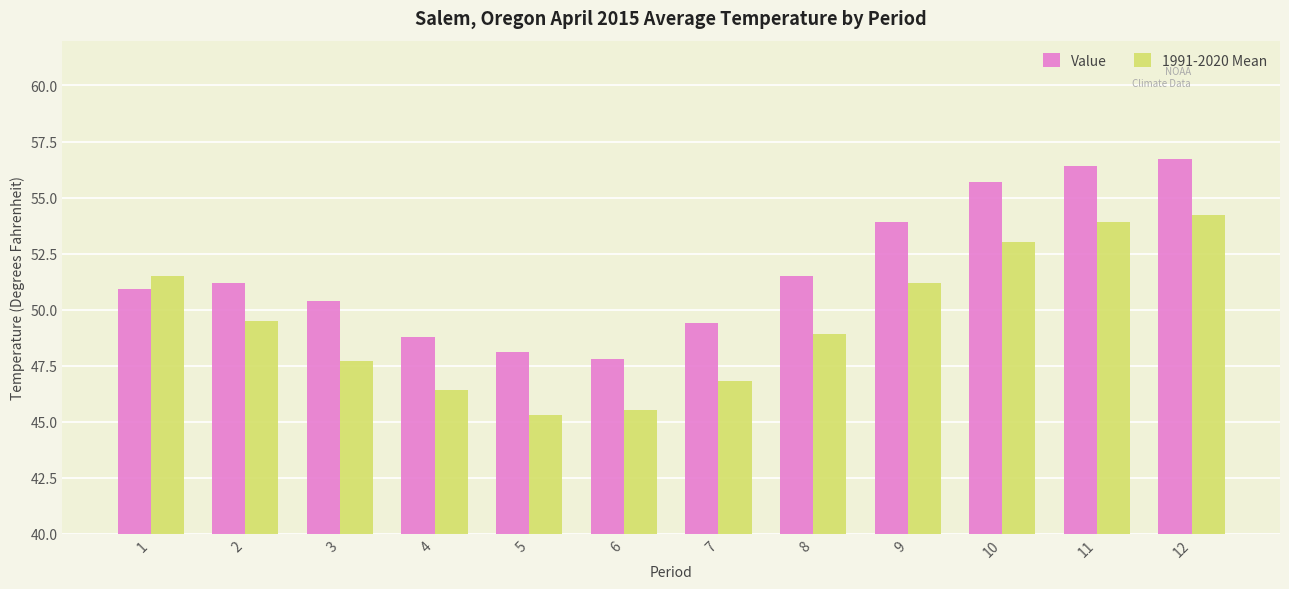

The value of 1991-2020 Mean at 11 is 53.9. True or false?

True